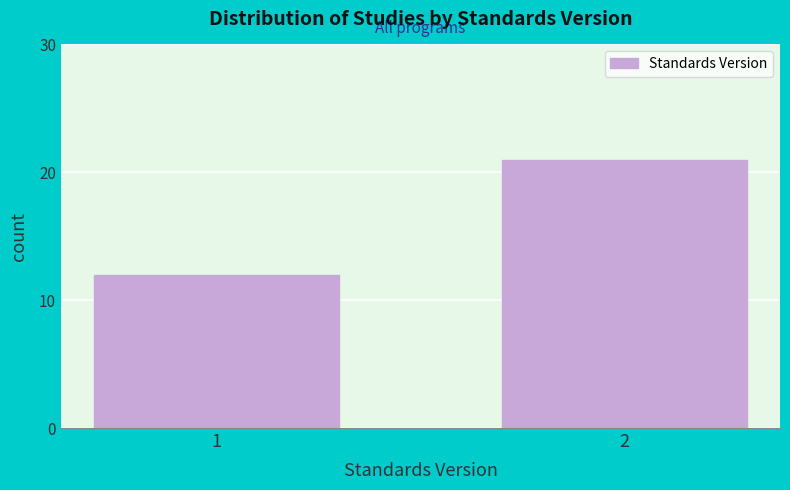

Reading left to right, what are all the values shown in this chart?

12	21